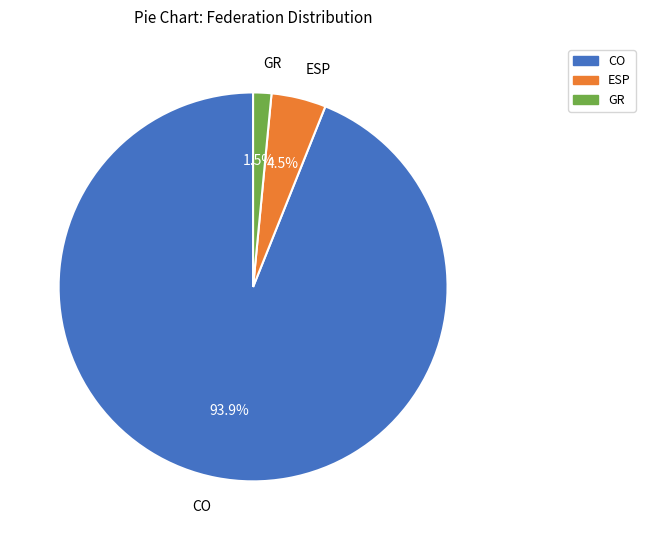

To the nearest percent, what is the difference between the largest and smallest slice percentages?

92%